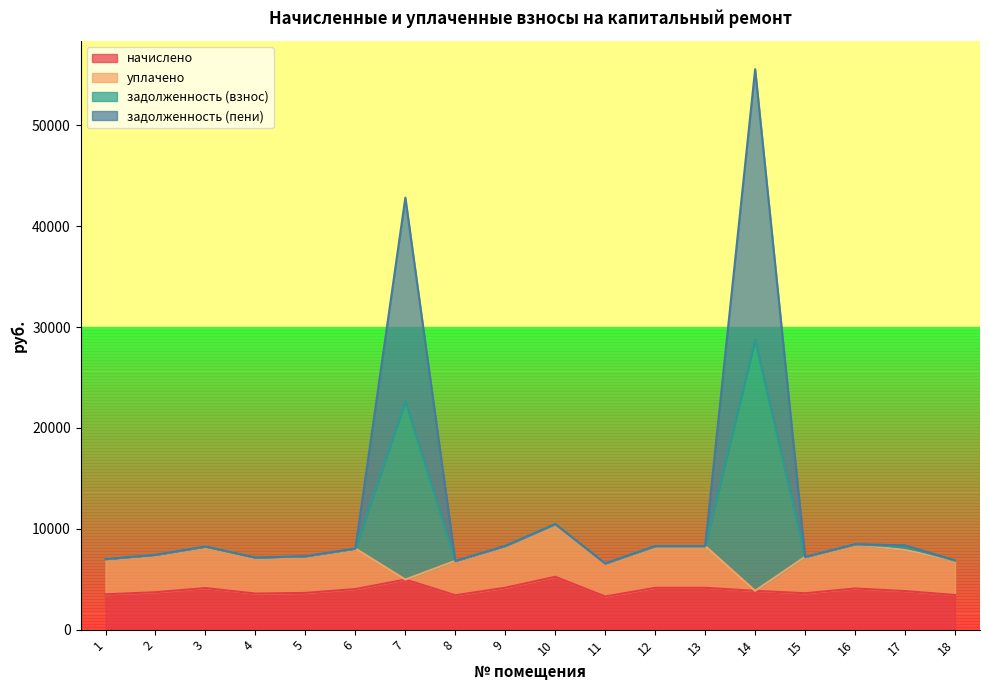

True or false: начислено and задолженность (взнос) intersect in this chart.

False